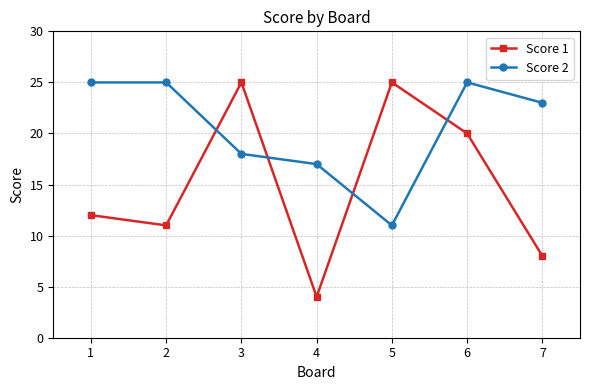

What is the sum of all Score 1 values?

105